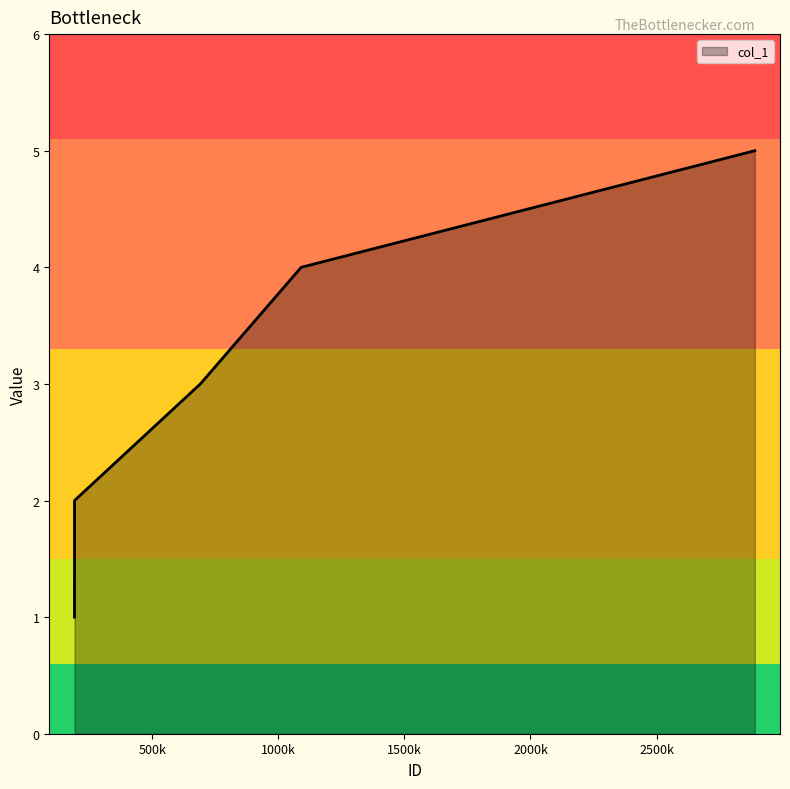

What is the average value?

3